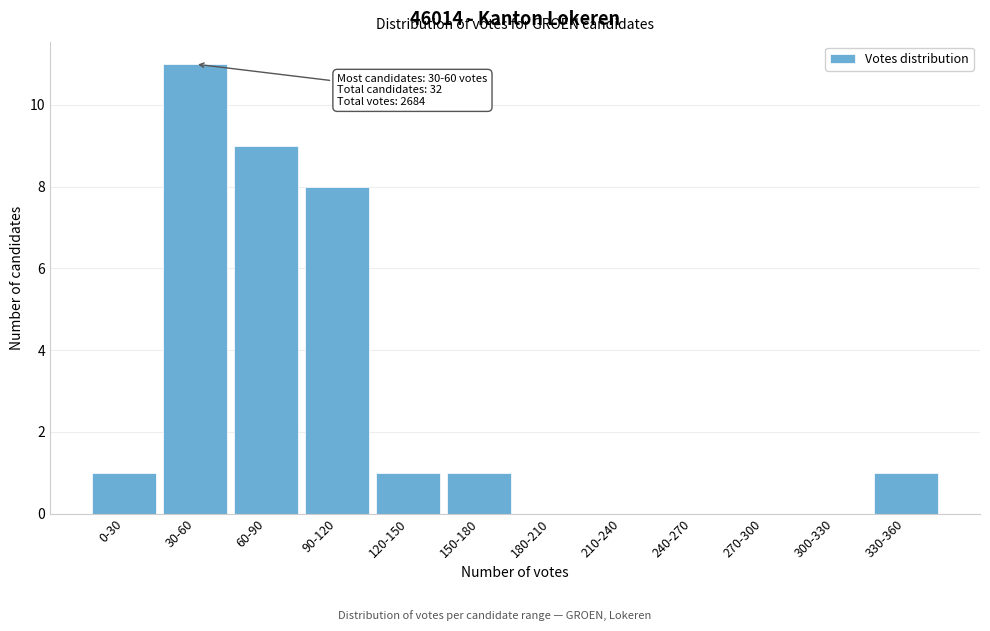

Reading left to right, list all the values displayed in this chart.

0-30=1	30-60=11	60-90=9	90-120=8	120-150=1	150-180=1	180-210=0	210-240=0	240-270=0	270-300=0	300-330=0	330-360=1